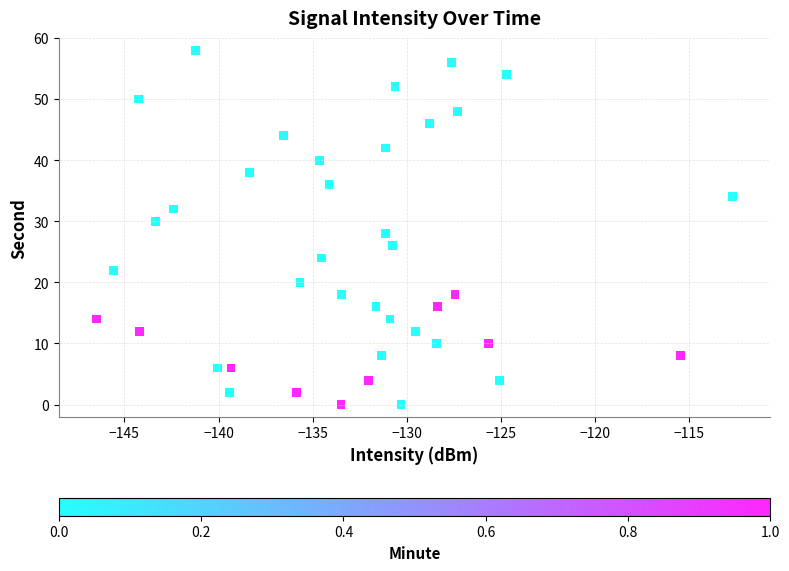

What is the range of Y values (max minus min)?

58